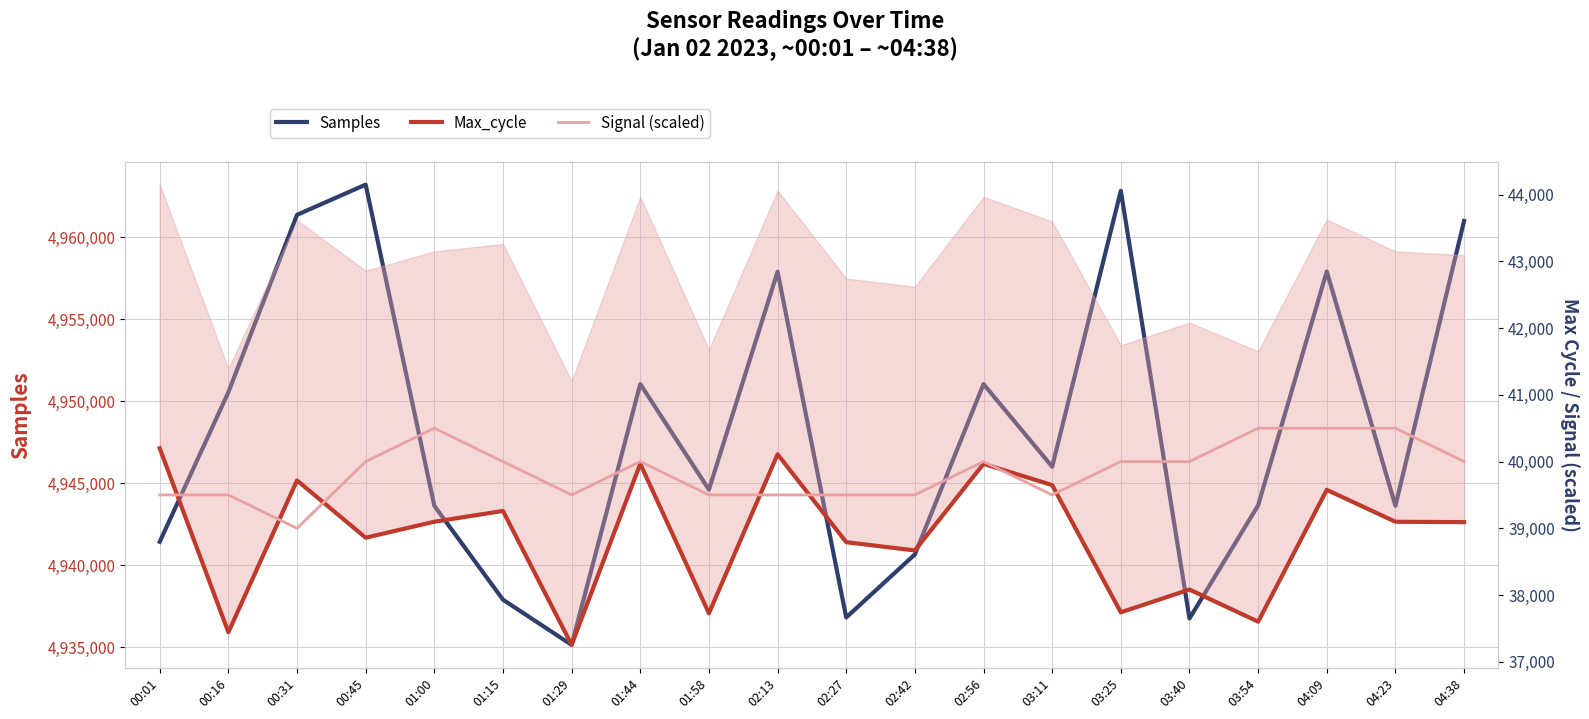

At how many categories does at least one series exceed 1218908?

20